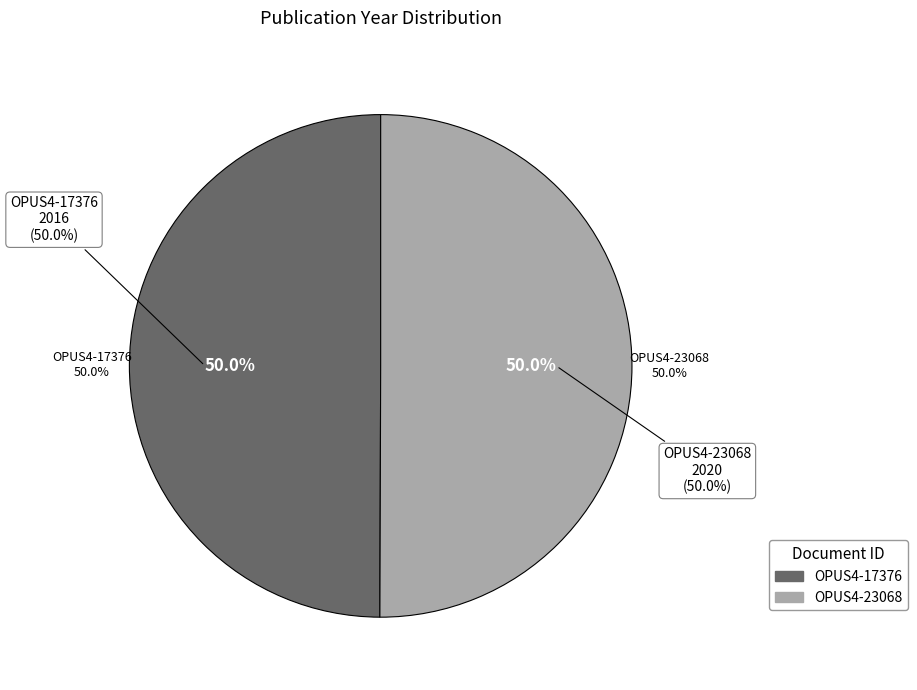

Approximately how many times larger is the value at OPUS4-17376 compared to OPUS4-23068?

1.0